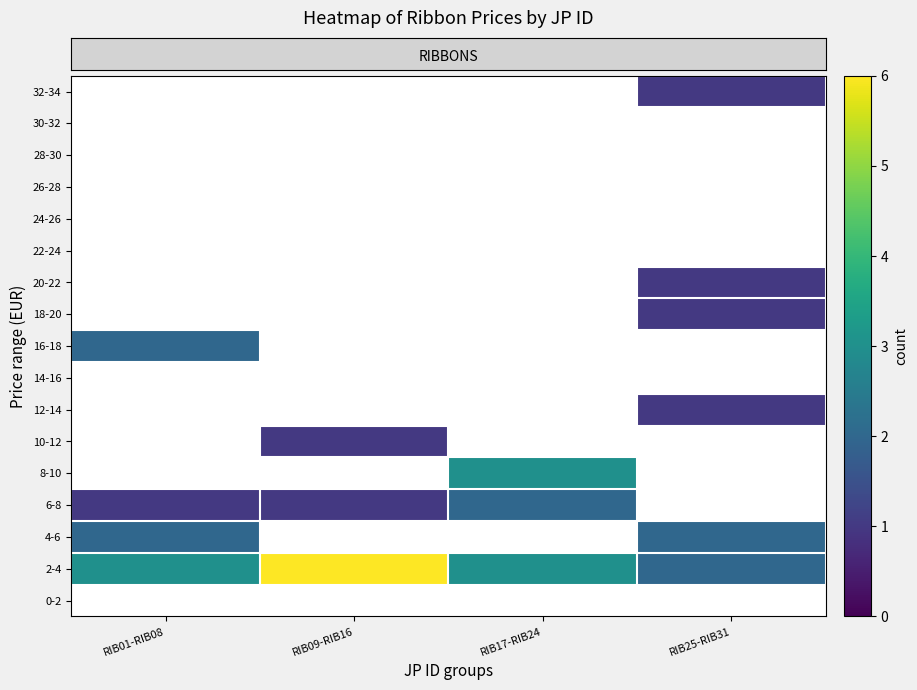

Between RIB17-RIB24 and RIB09-RIB16, which is larger?

RIB09-RIB16